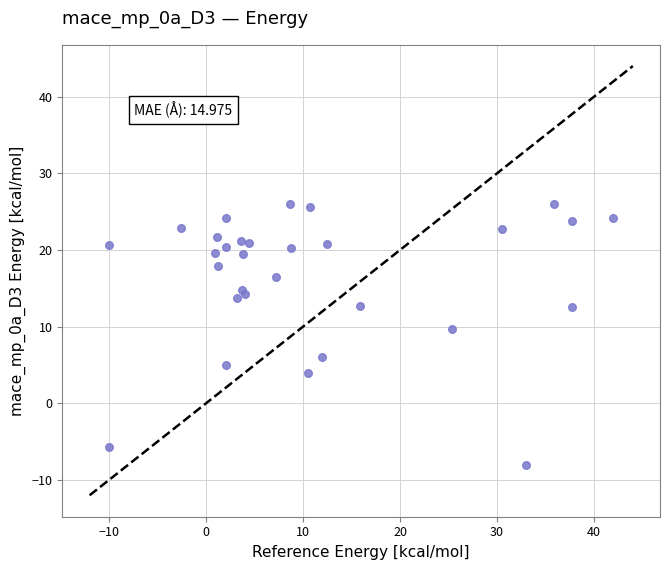

What Y value in the scatter plot is closest to 9?

9.7